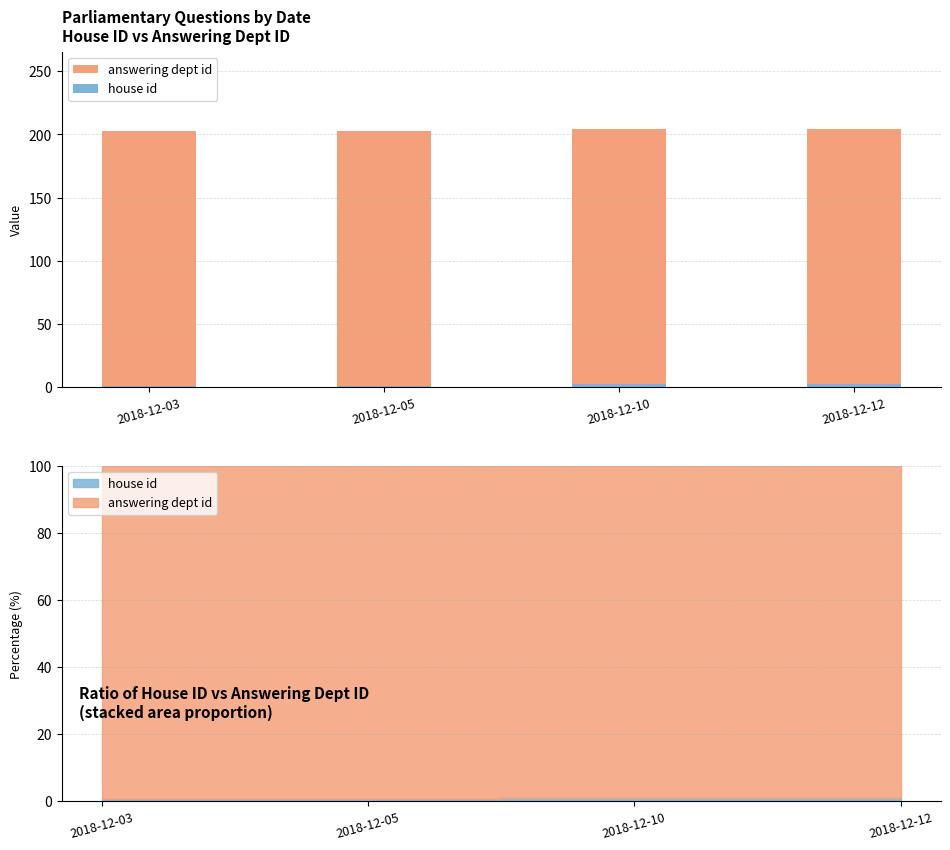

Between 2018-12-12 and 2018-12-10, which is larger?

2018-12-12